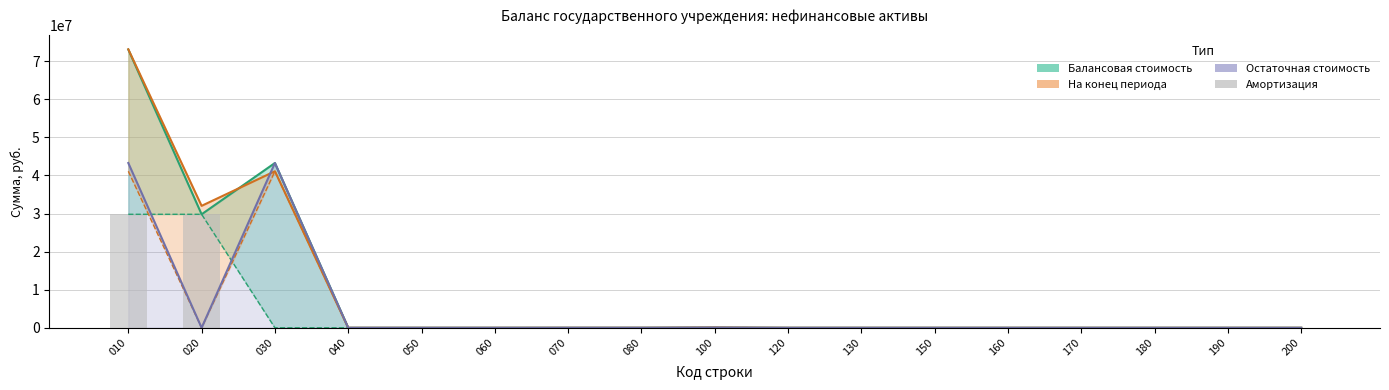

True or false: the data shows 13743371.0 at 130.

False